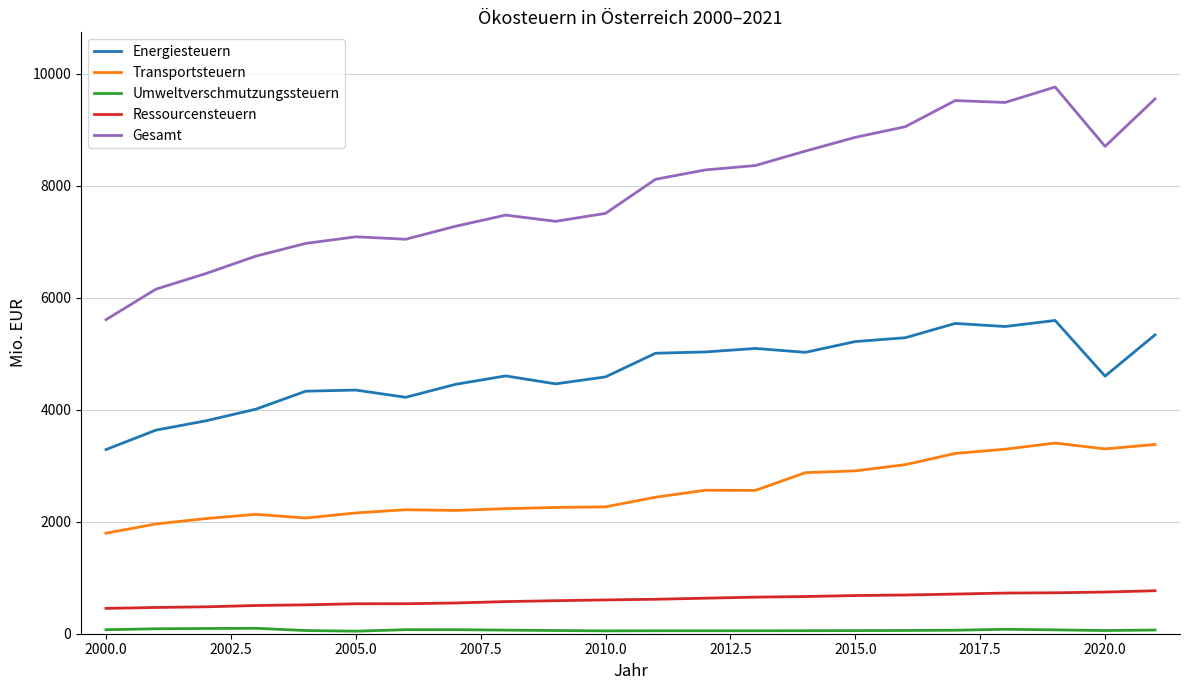

How many series are shown in this chart?

5